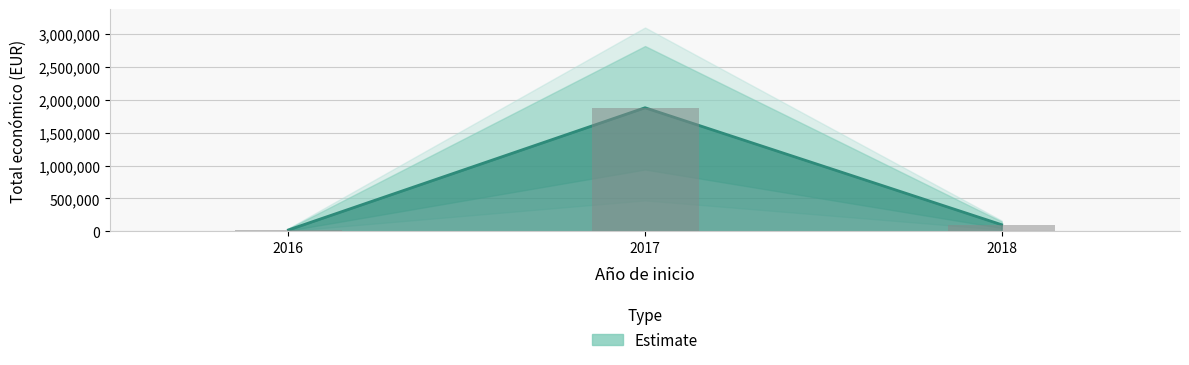

Which category has the highest value across all series?

2017